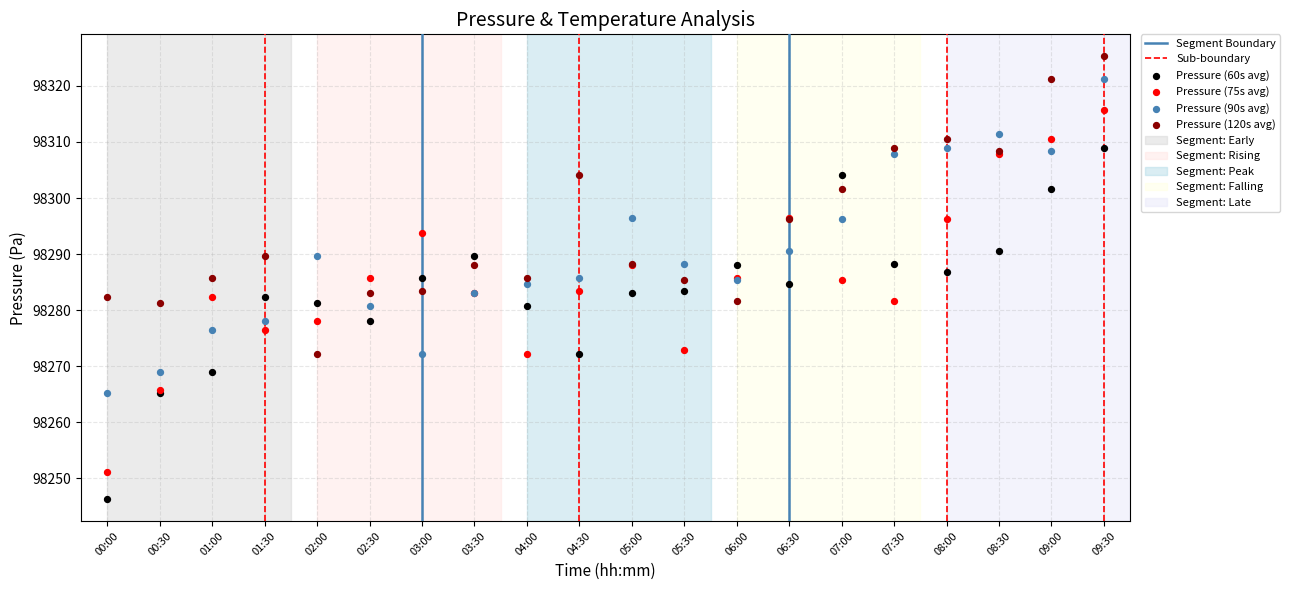

Which series contains the lowest Y value?

Pressure (60s avg)